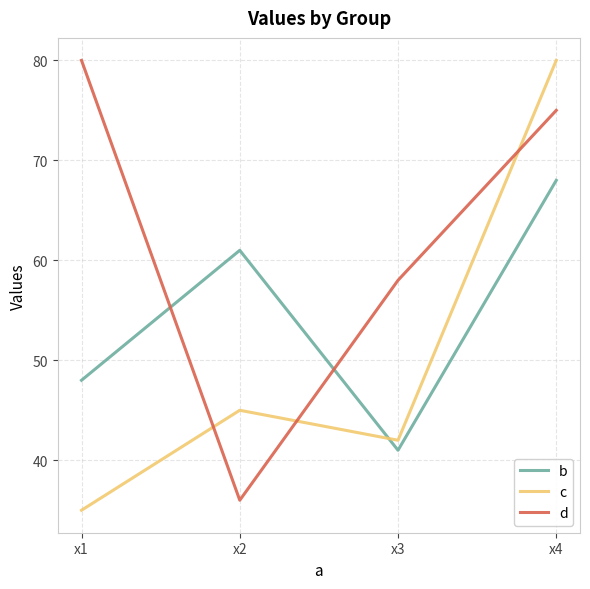

Between x2 and x3, which series saw the biggest shift?

d